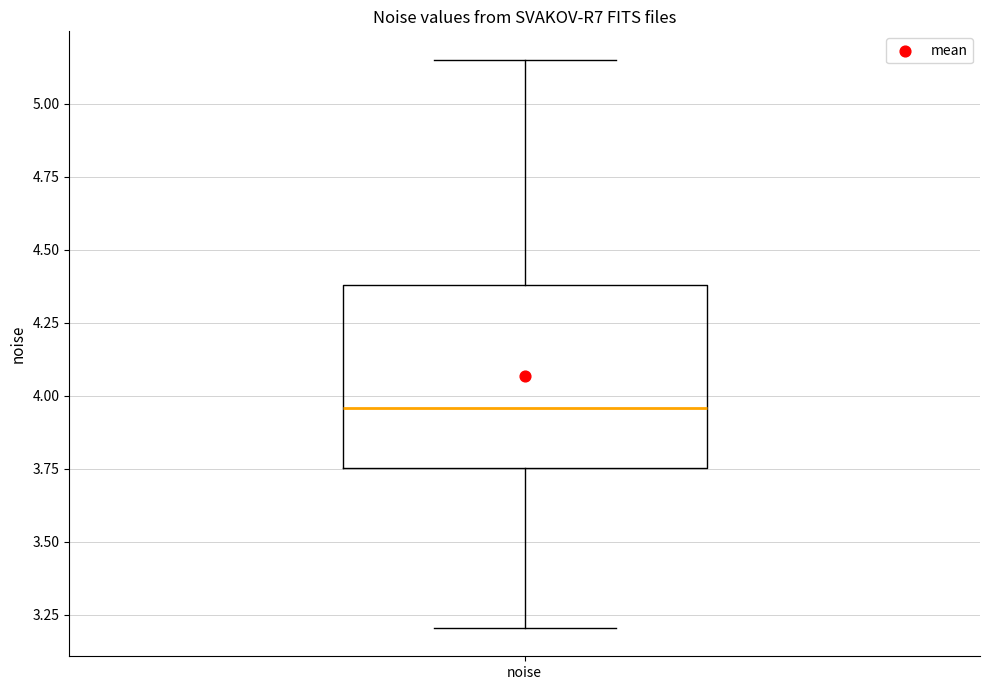

Where is the lower edge of the box for noise on the y-axis? The values are not printed on the chart, so give them approximately, as read against the axis.

3.75